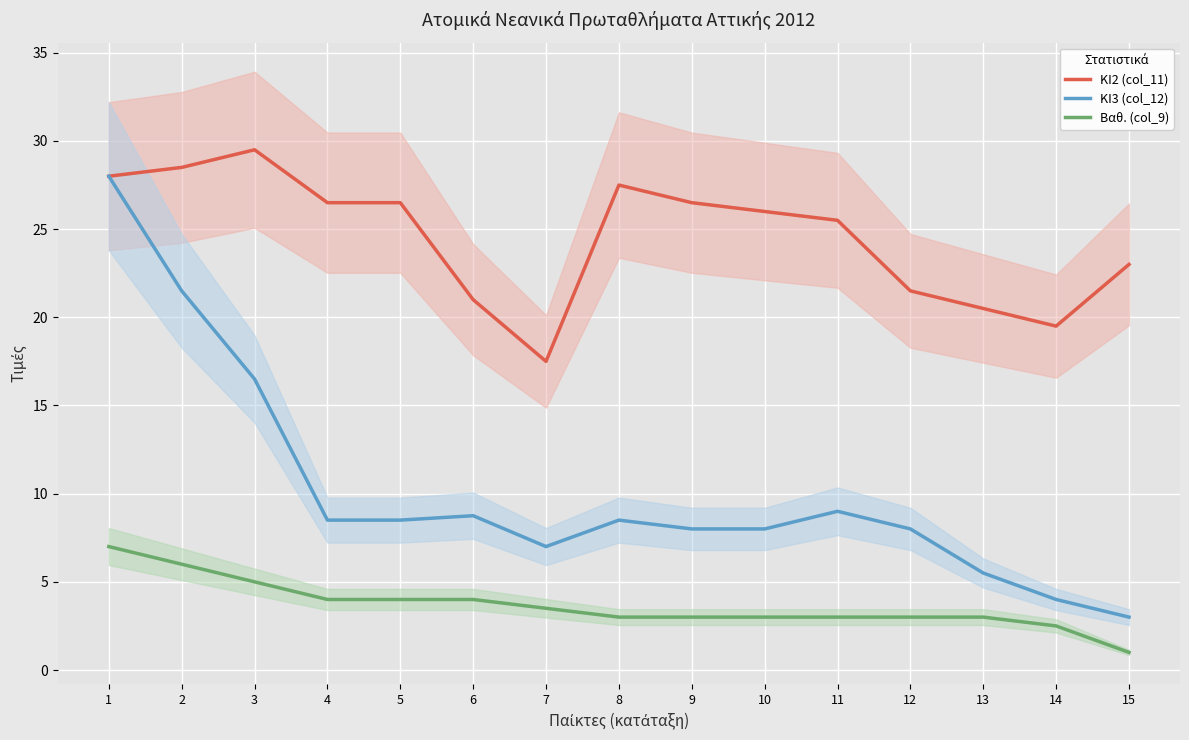

Which series has the widest spread of values?

ΚΙ3 (col_12)